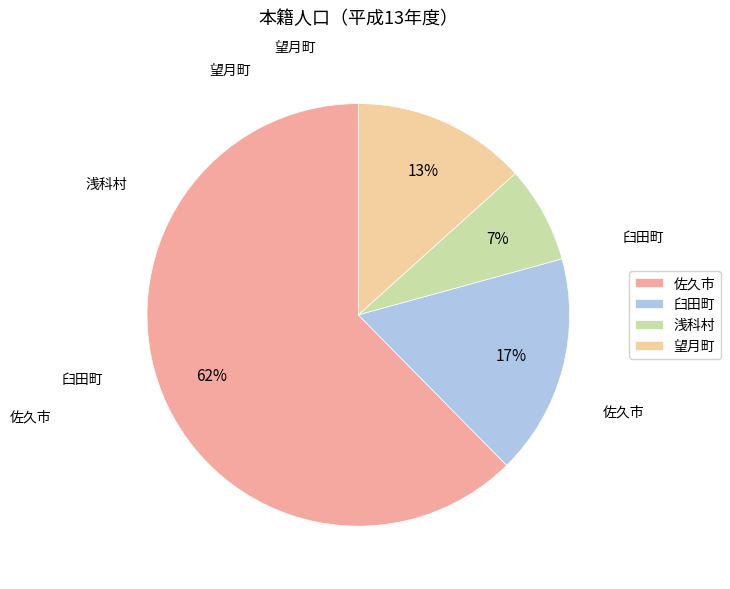

True or false: 望月町 accounts for 4% of the total.

False